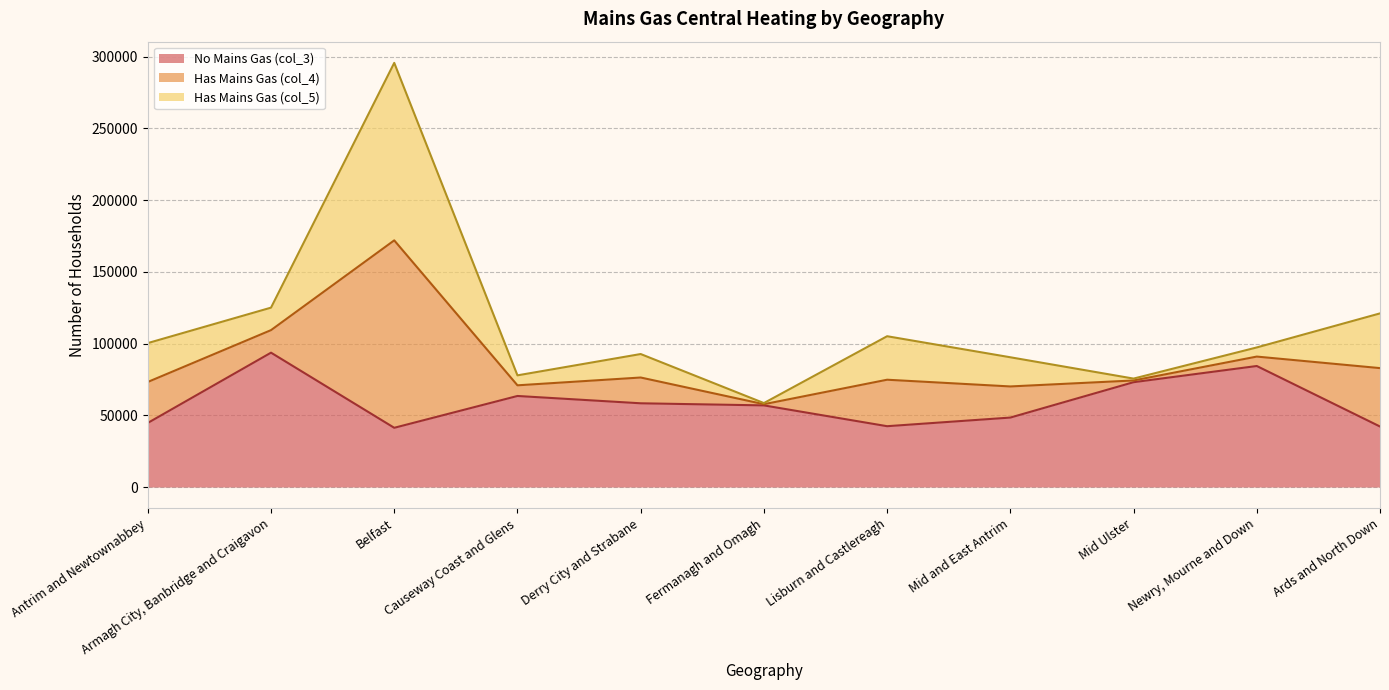

In Has Mains Gas (col_4), how many points are higher than both neighbors (excluding endpoints)?

3